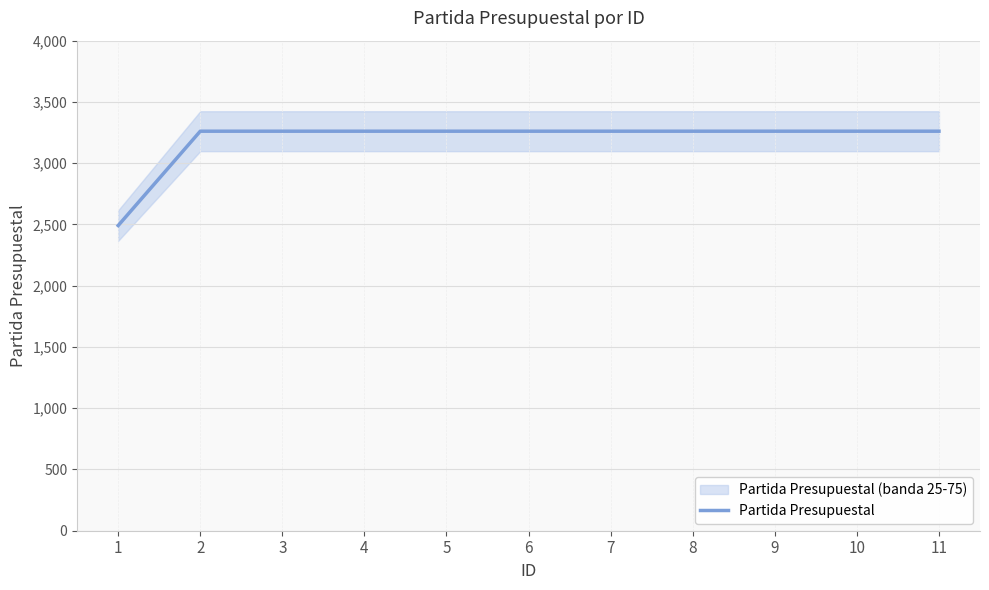

Reading right to left, transcribe all the data shown in this chart.

3261	3261	3261	3261	3261	3261	3261	3261	3261	3261	2491